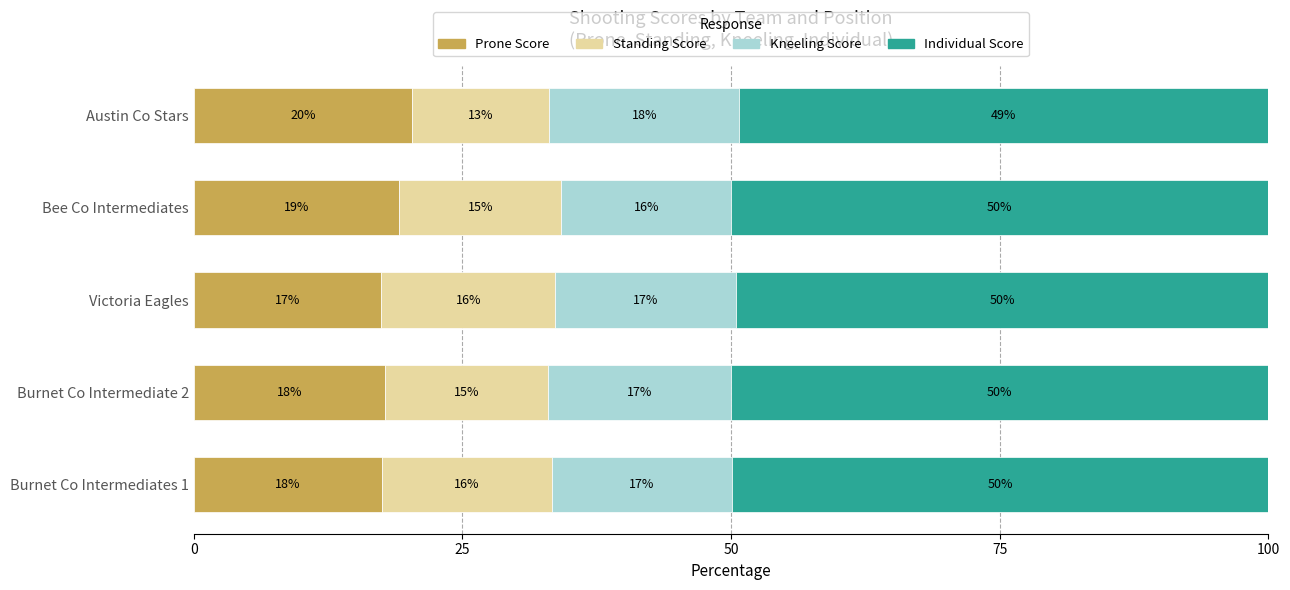

What are all the series names shown in the legend?

Prone Score, Standing Score, Kneeling Score, Individual Score